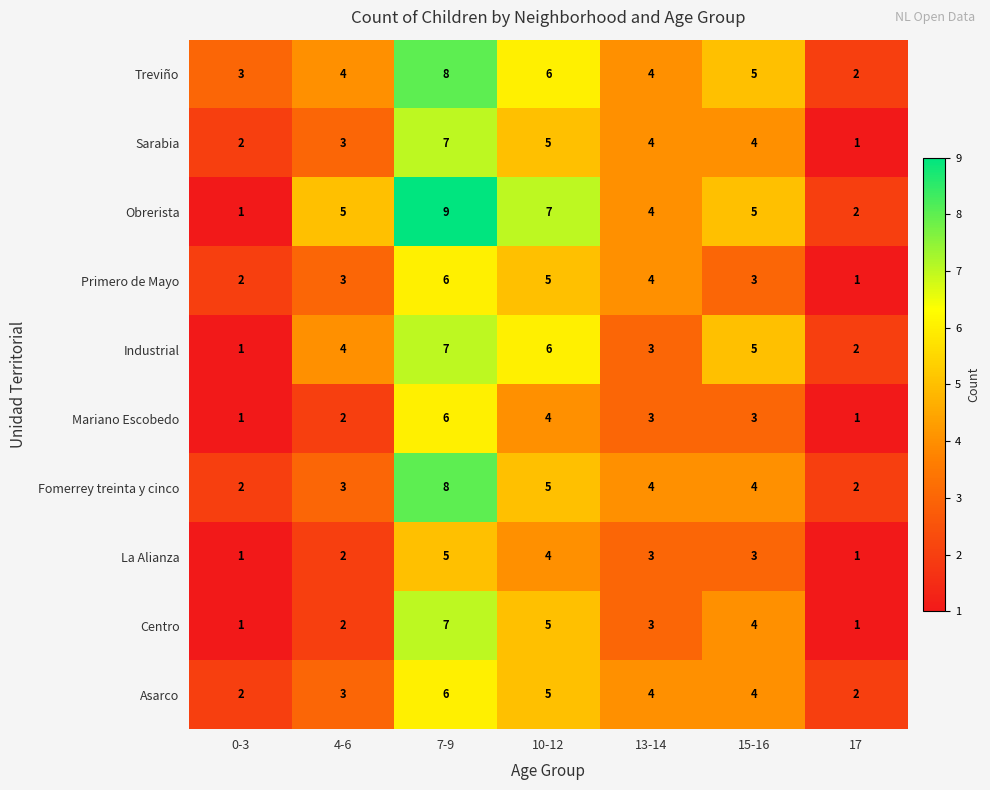

At which label is Treviño closest to 5?

15-16